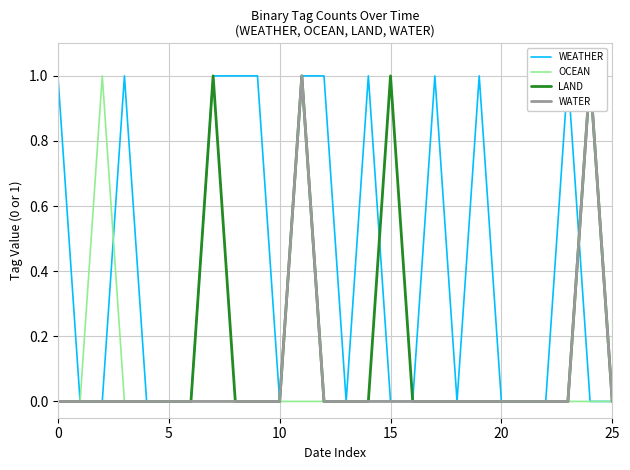

What is the difference between the second highest and minimum values in the LAND series?

1